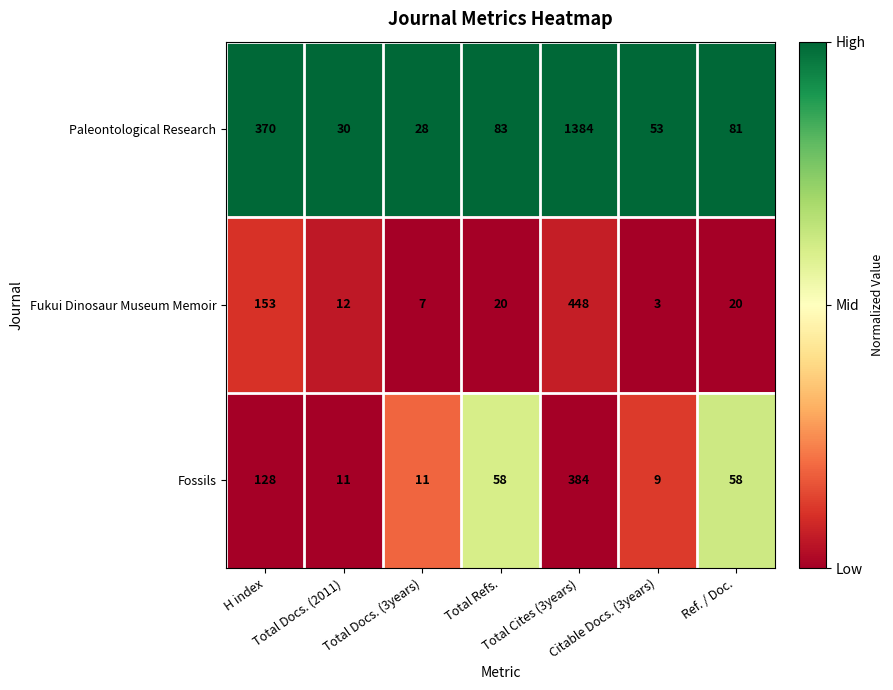

Which series has the largest range (max minus min)?

Paleontological Research